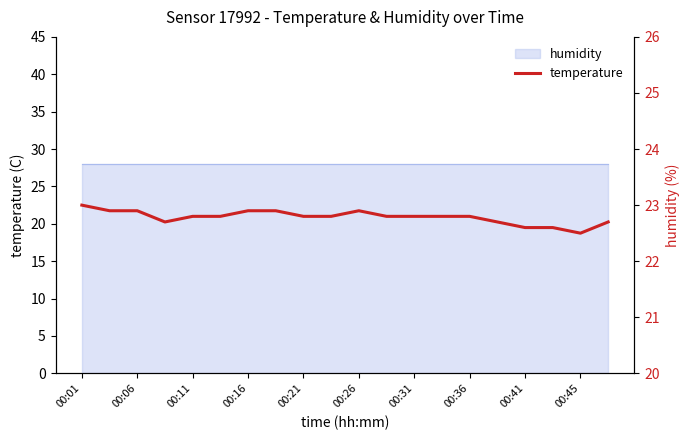

Count the values in the range 22 to 23.

20